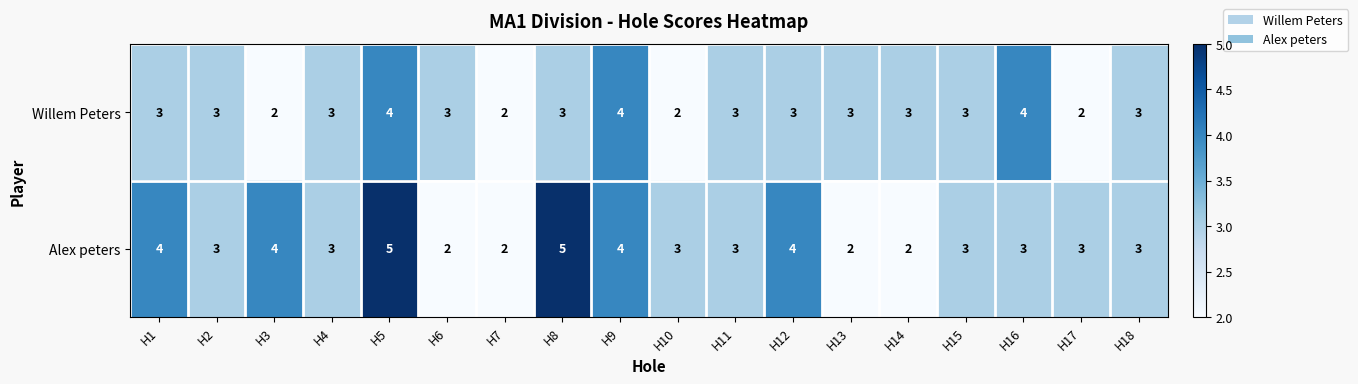

What is the sum of the Willem Peters values at H16 and H11?

7